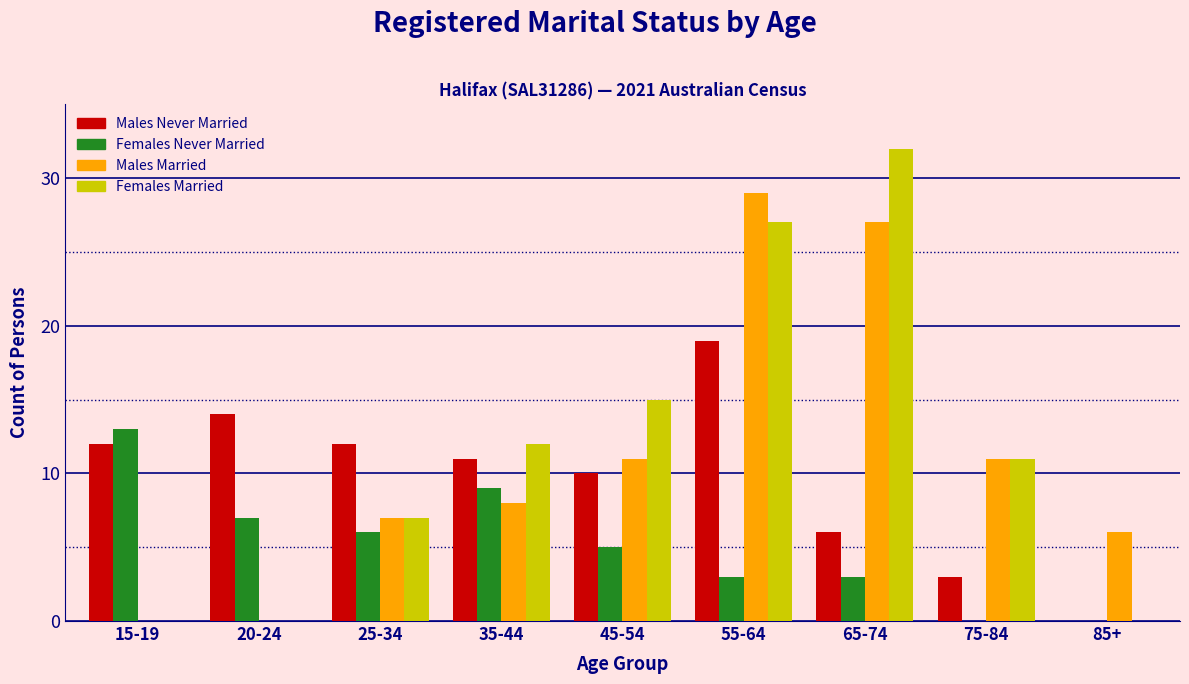

What is the sum of the Females Married values at 75-84 and 55-64?

38